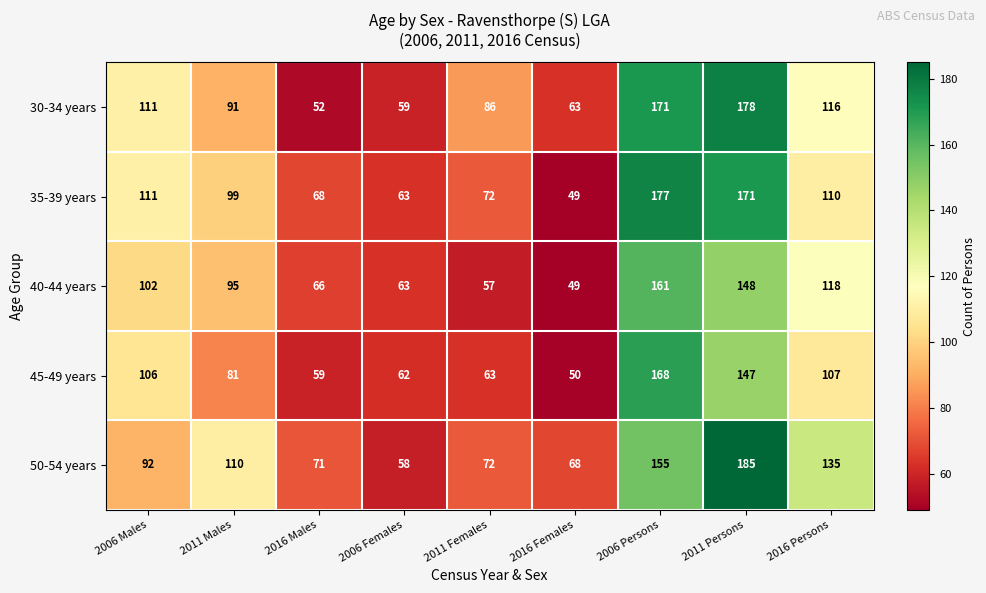

At which category is the sum across all series the highest?

2006 Persons